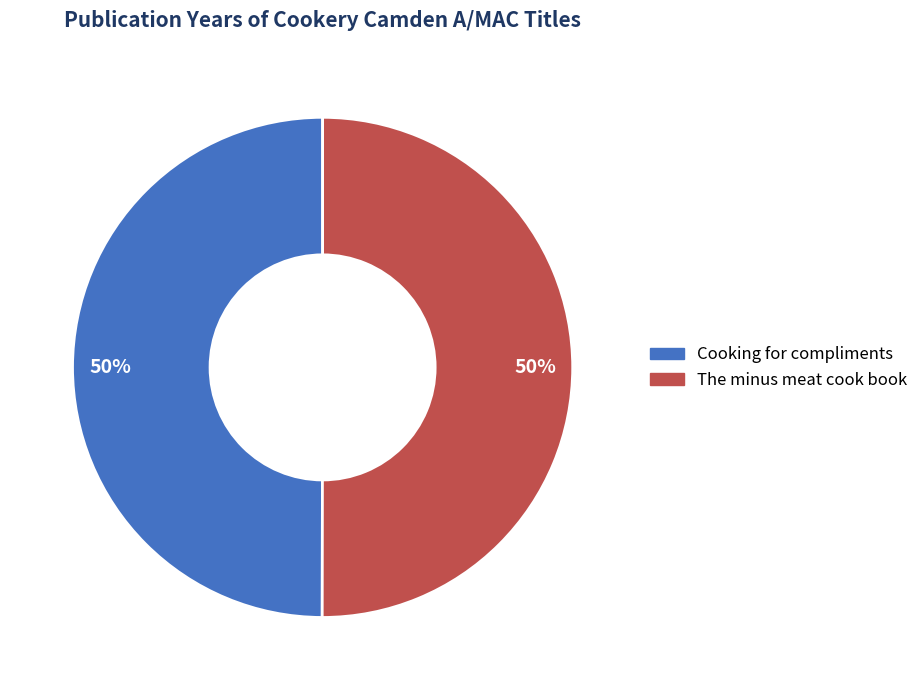

How many slices are in this pie chart?

2